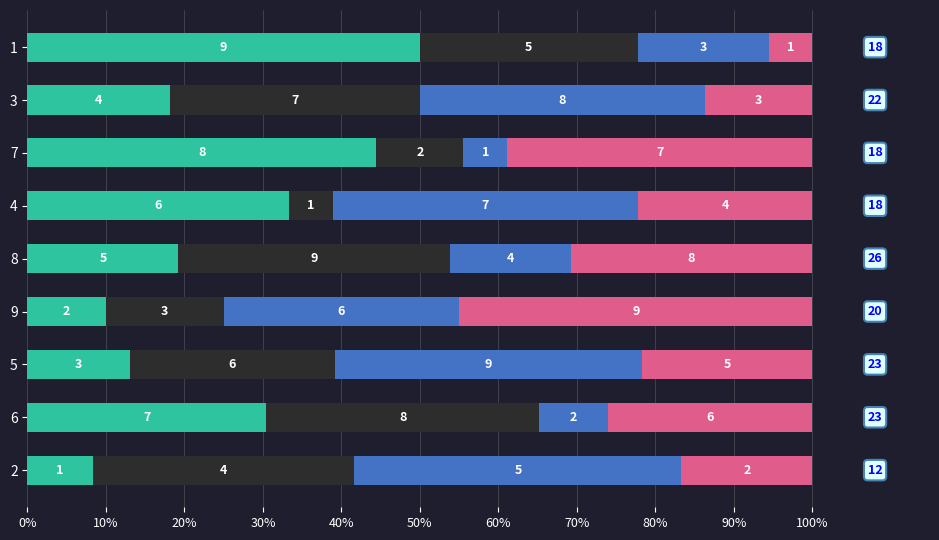

How many bars are there in each group?

4